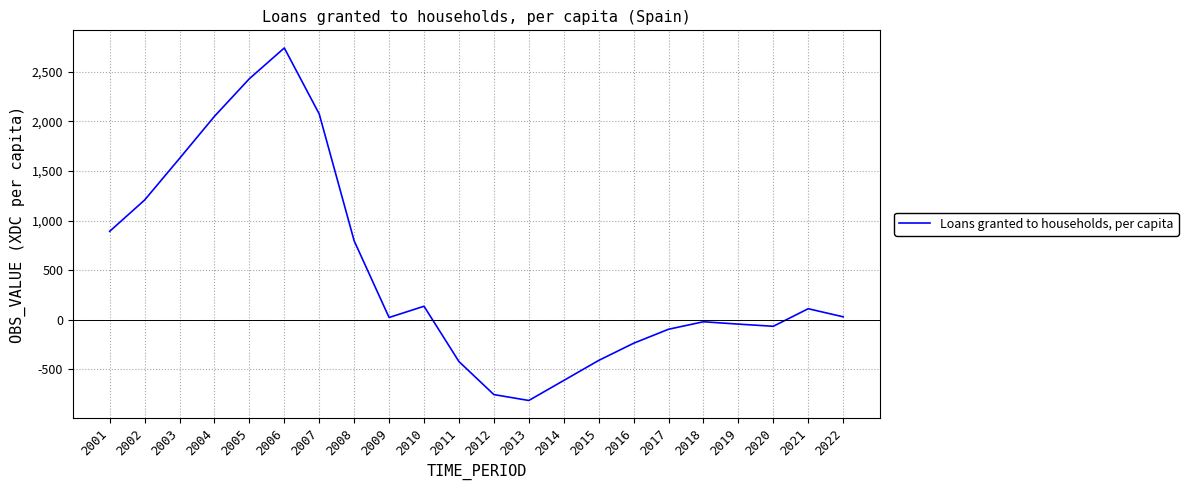

What is the sum of all values?

10659.6